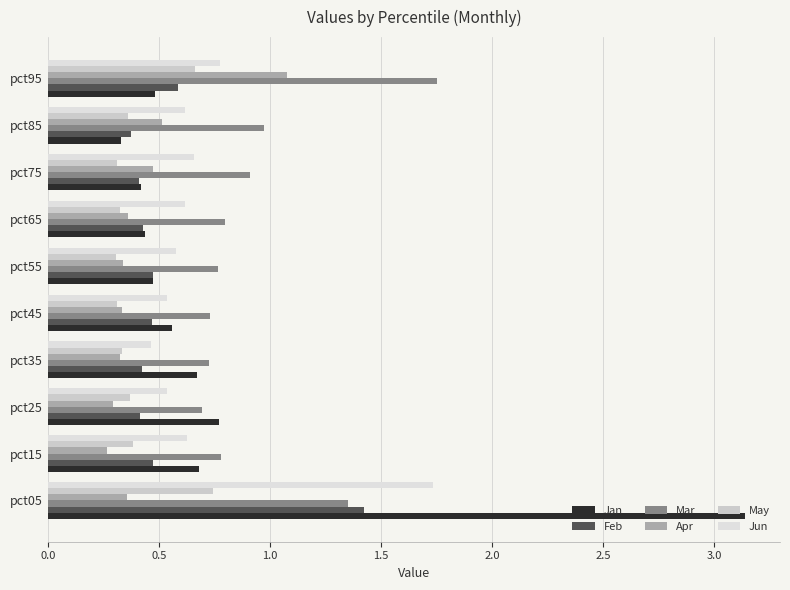

Count the number of categories in the chart.

10